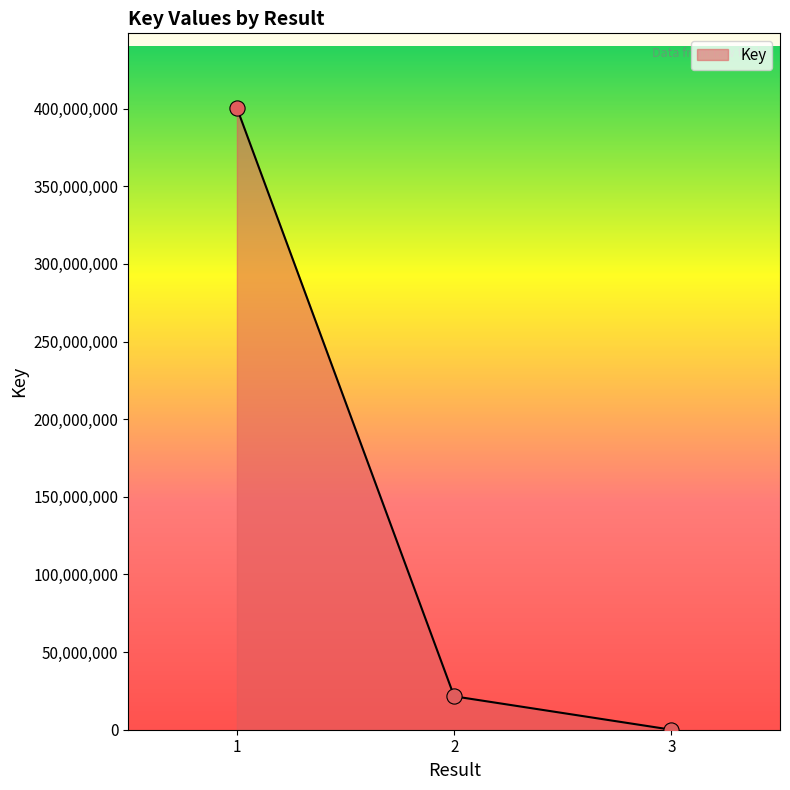

What is the change in value from 2 to 3?

-21514150